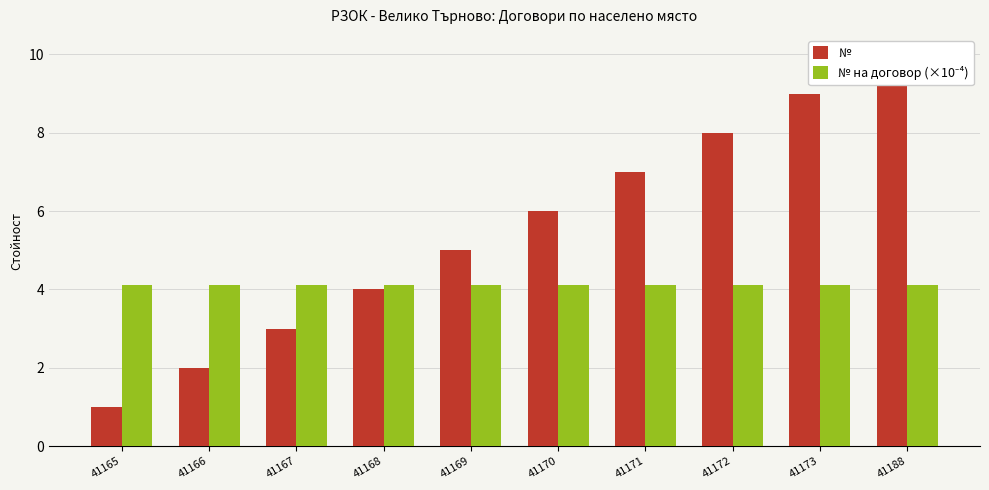

At how many categories does at least one series exceed 8?

2